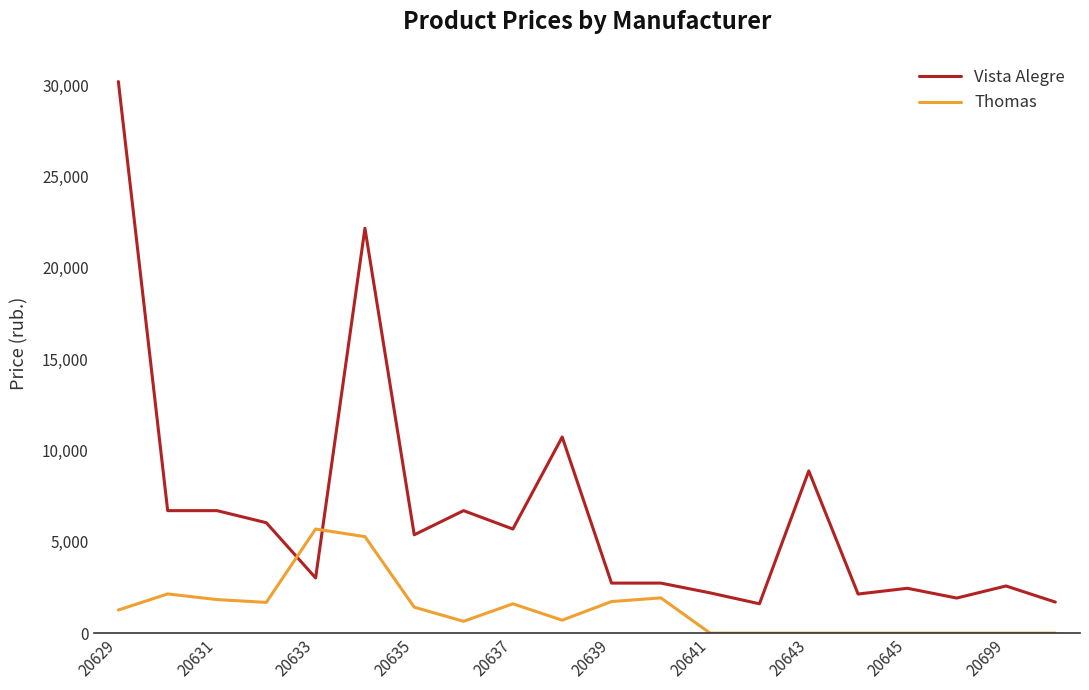

Which series has the largest range (max minus min)?

Vista Alegre